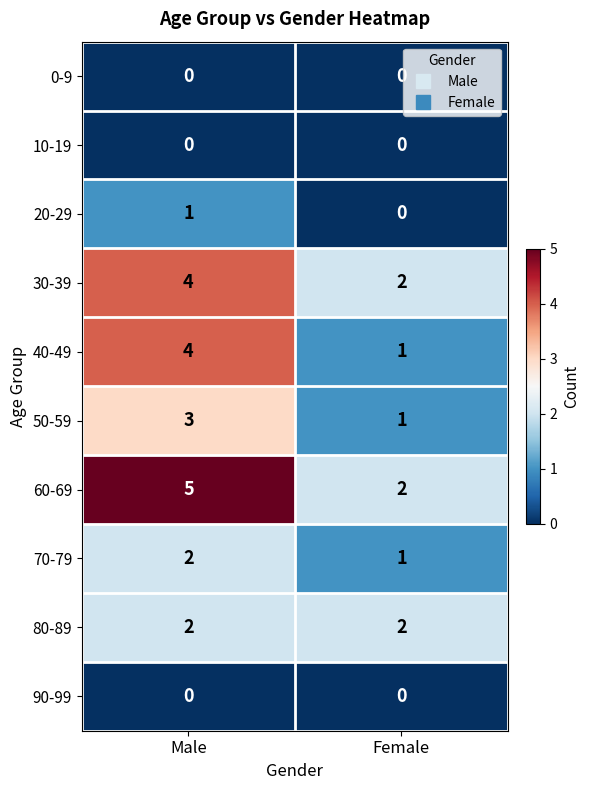

List the labels in order of 60-69 value, smallest first.

Female, Male